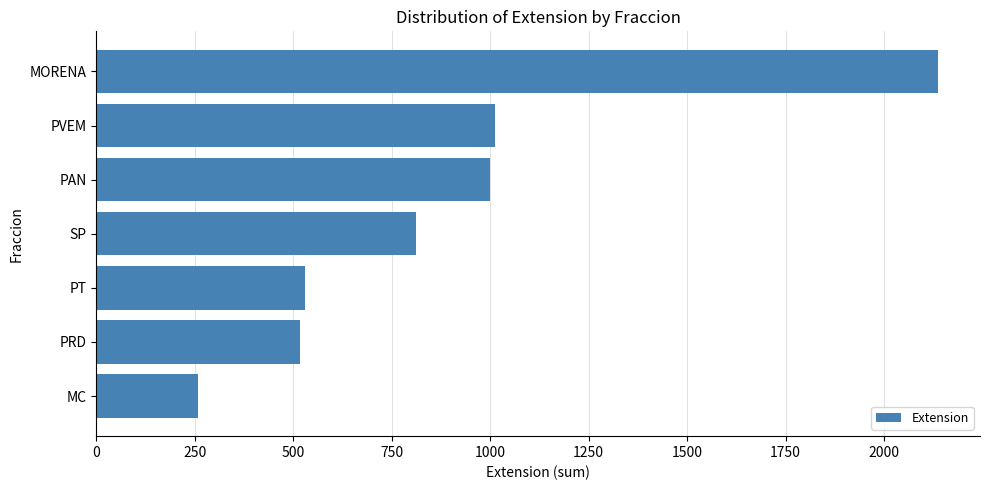

Which has a higher value, PVEM or PT?

PVEM